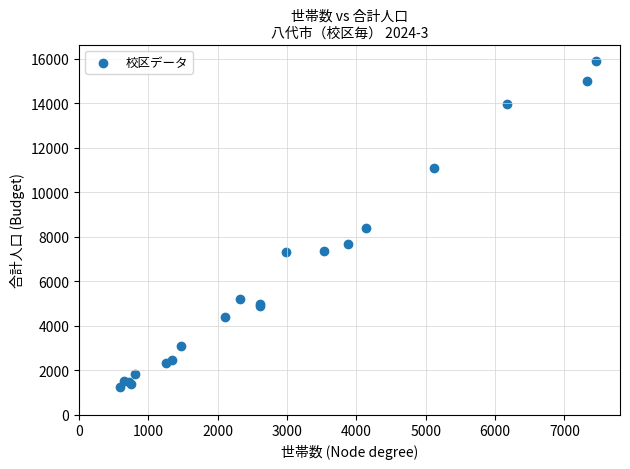

What Y value in the scatter plot is closest to 8571?

8372